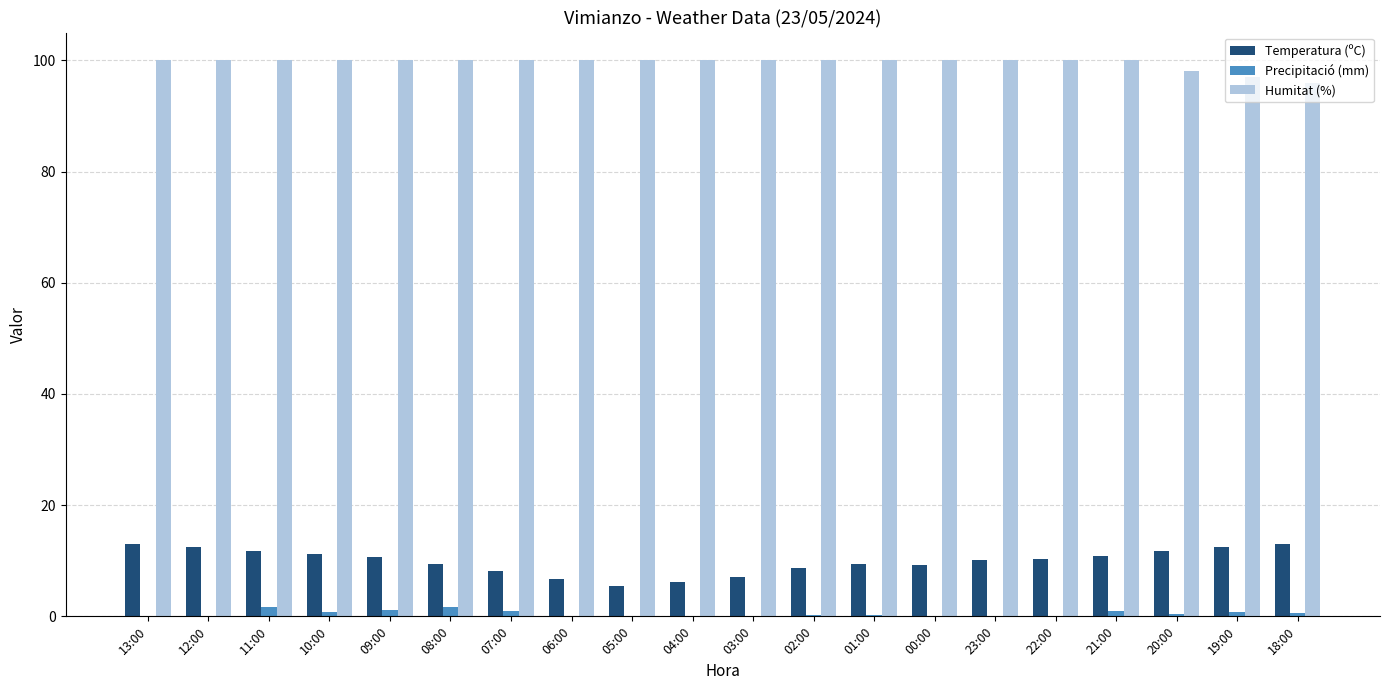

How many groups of bars are there?

20